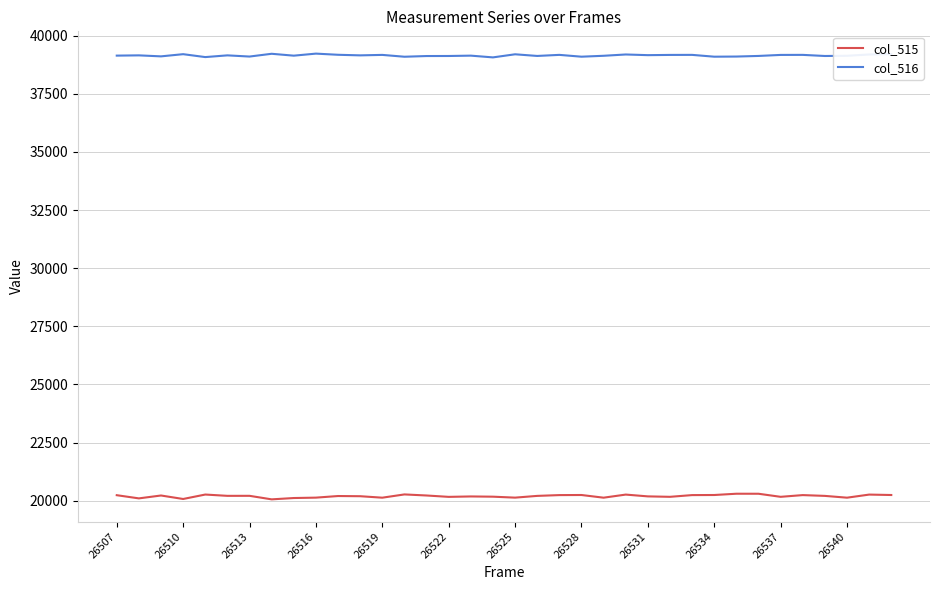

List the series in order of their overall mean, highest first.

col_516, col_515